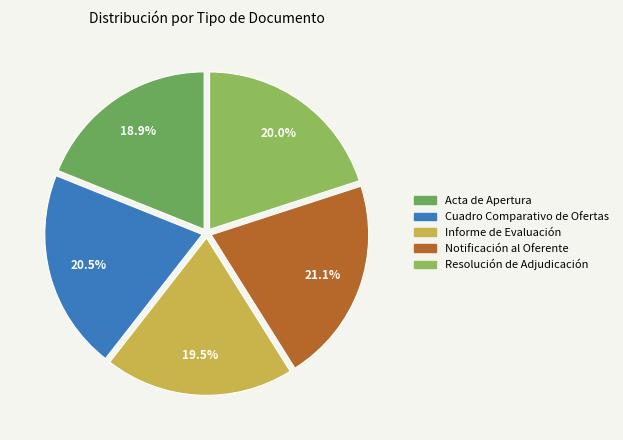

Is Cuadro Comparativo de Ofertas the majority of the pie?

No